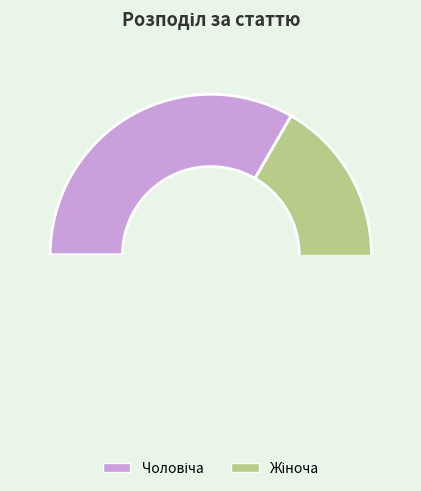

To the nearest percent, what is the combined percentage of Жіноча and Чоловіча?

100%